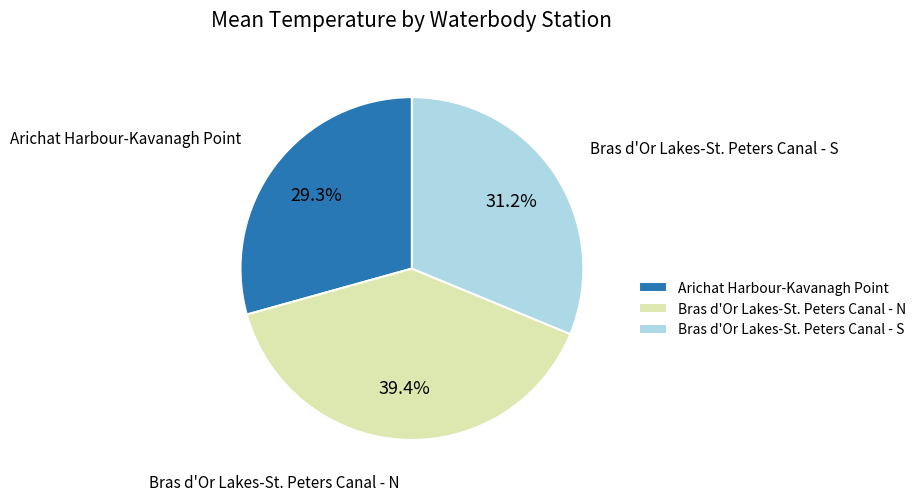

To the nearest percent, what percentage of the pie is Bras d'Or Lakes-St. Peters Canal - S?

31%